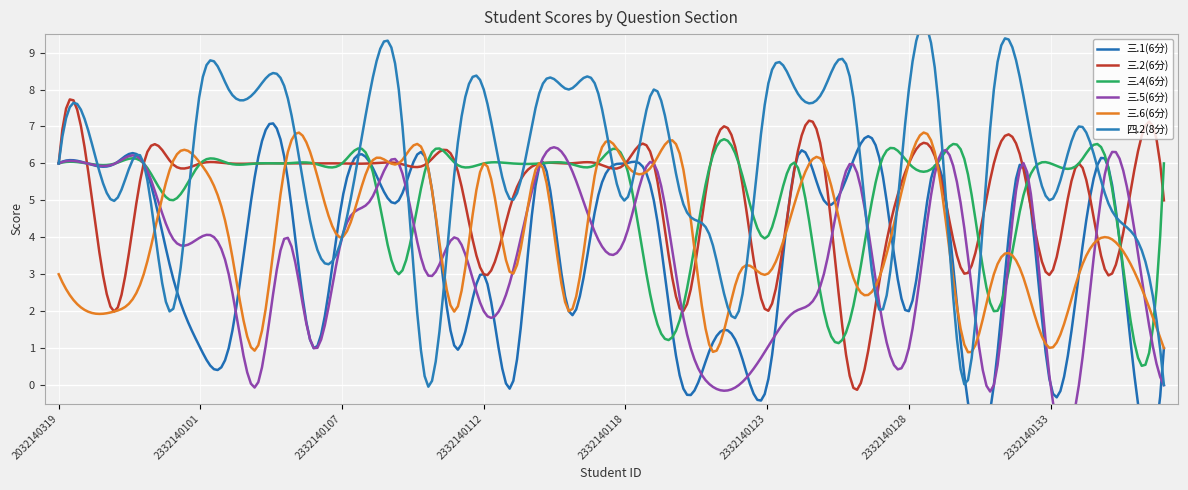

True or false: 三.2(6分) has a value of 2 at 2332140130.

False